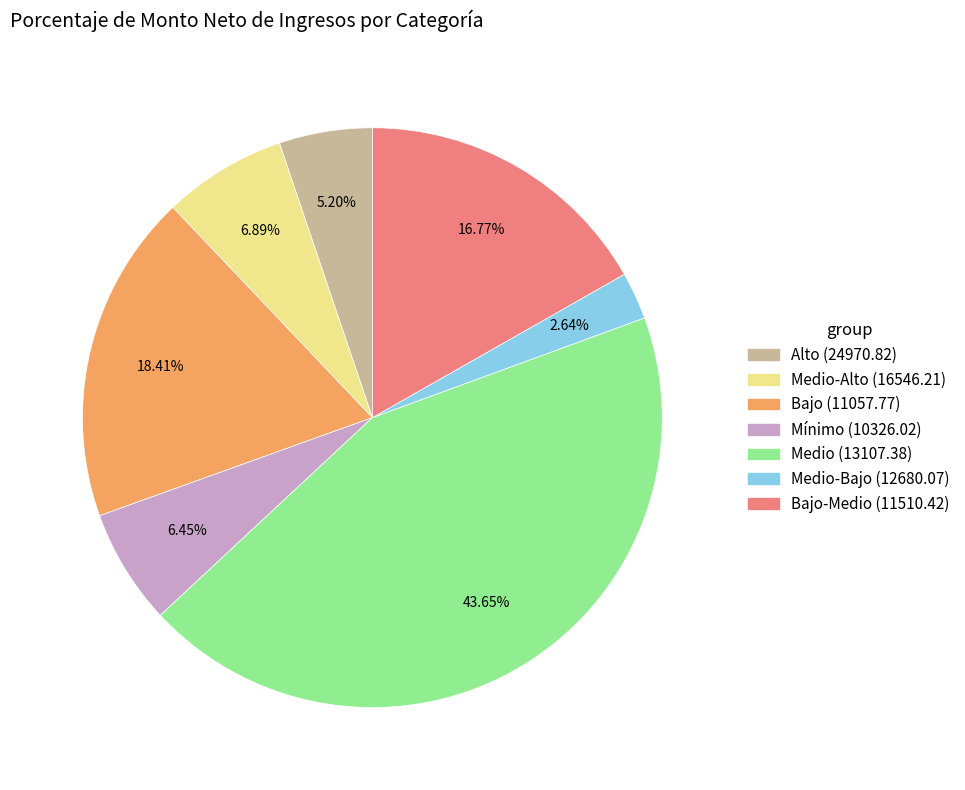

Is there a majority slice in this chart?

No